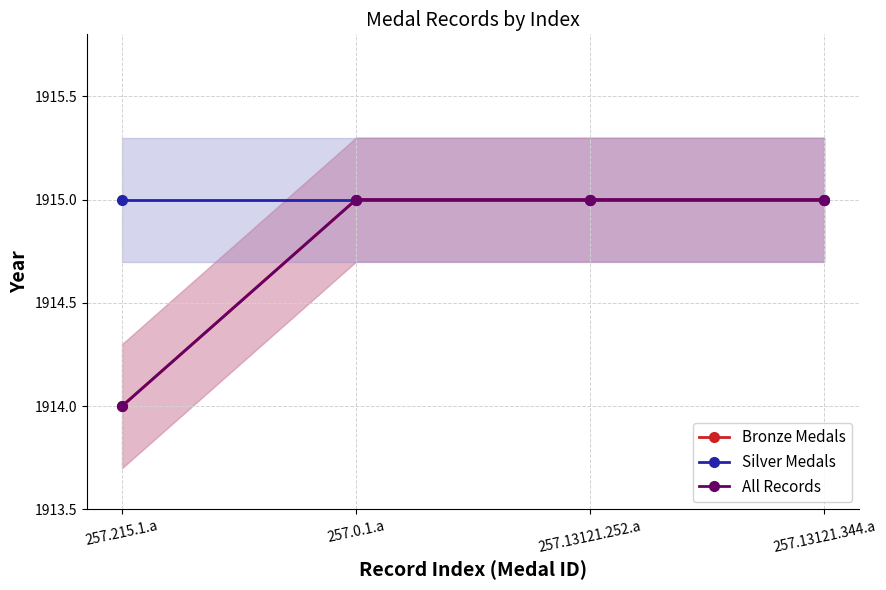

The Silver Medals series shows 3000 at 257.0.1.a. True or false?

False